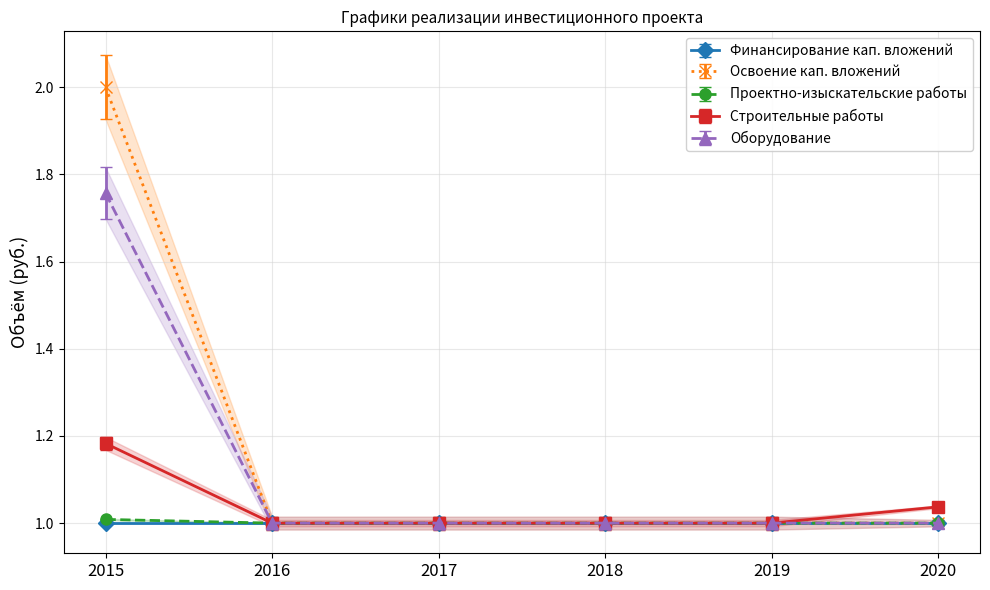

Is it true that Проектно-изыскательские работы equals 0.4 at 2018?

False